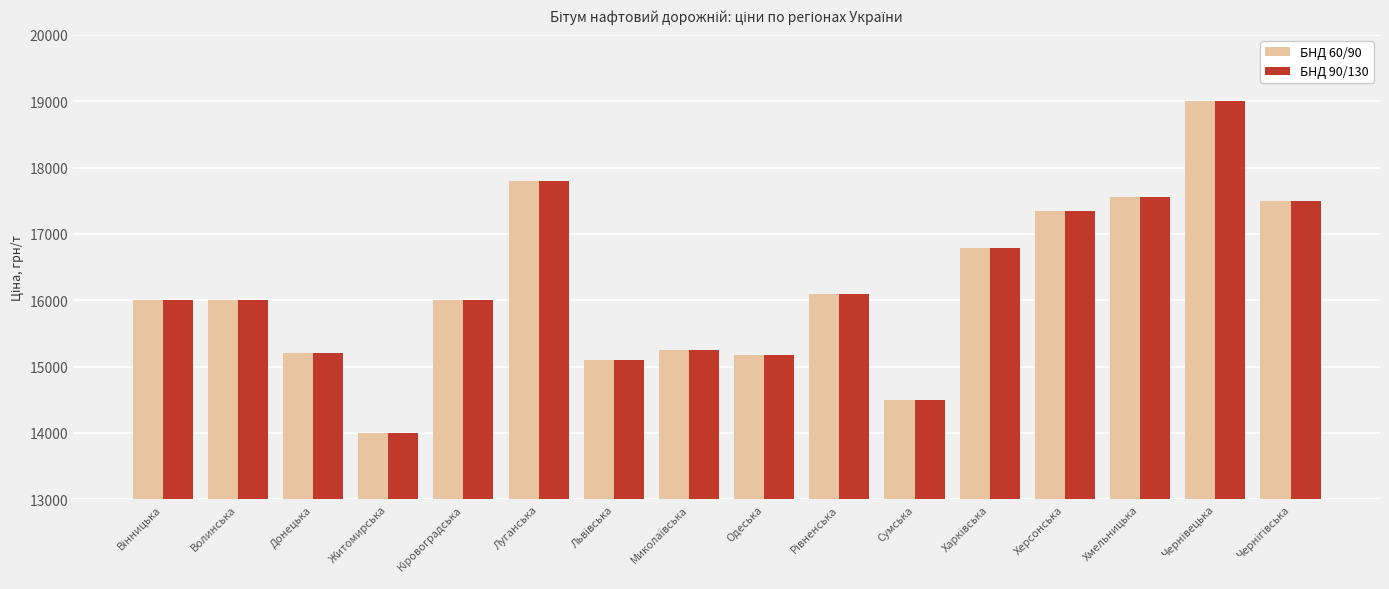

What are all the series names shown in the legend?

БНД 60/90, БНД 90/130